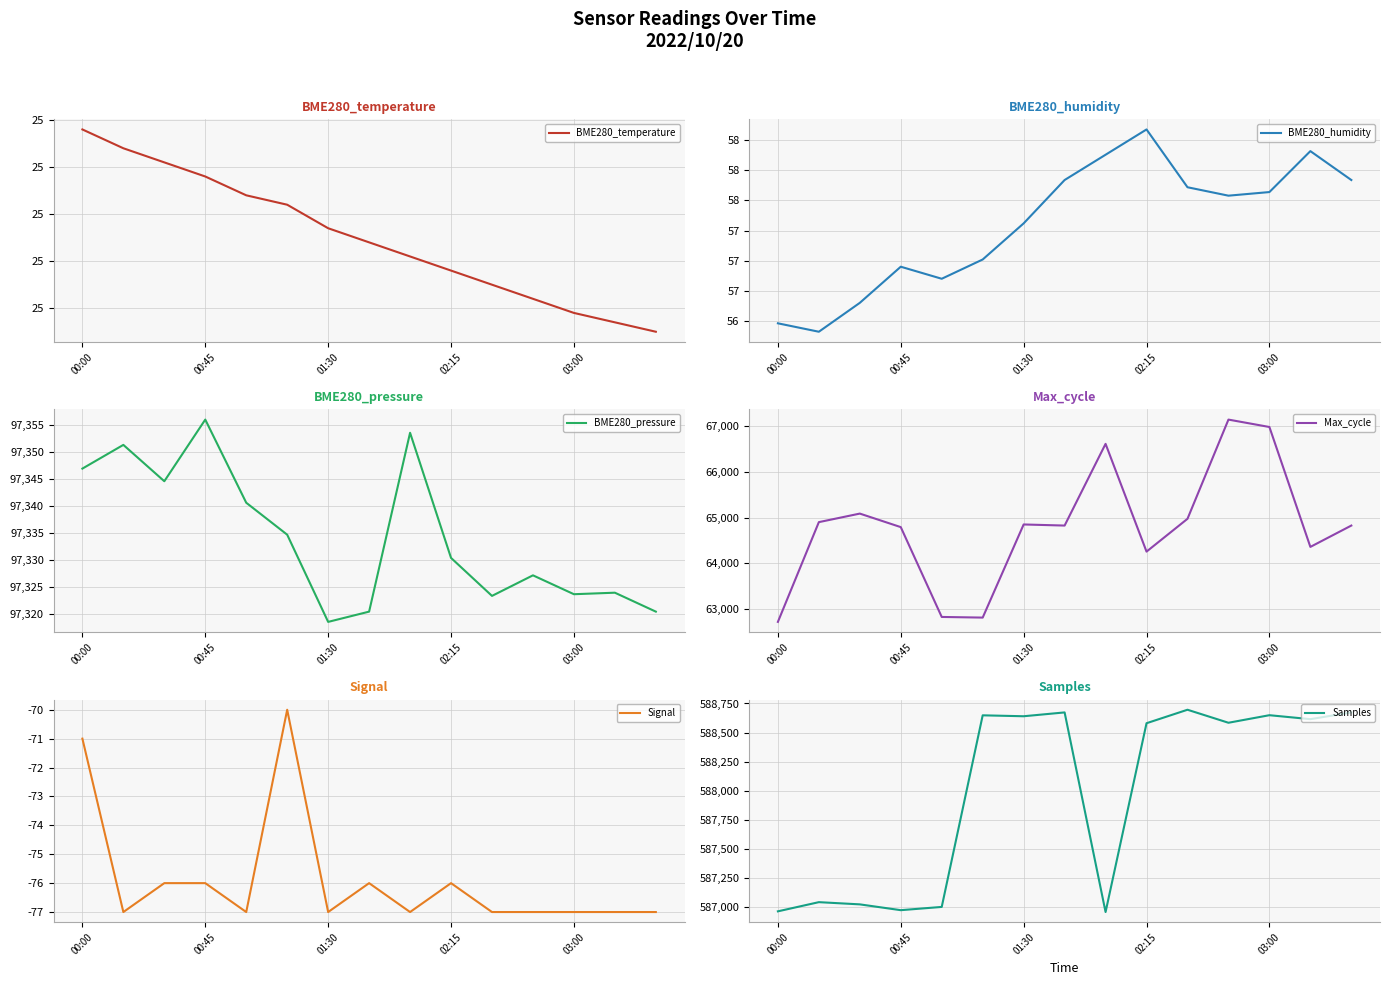

What is the minimum value for BME280_pressure?

97318.6